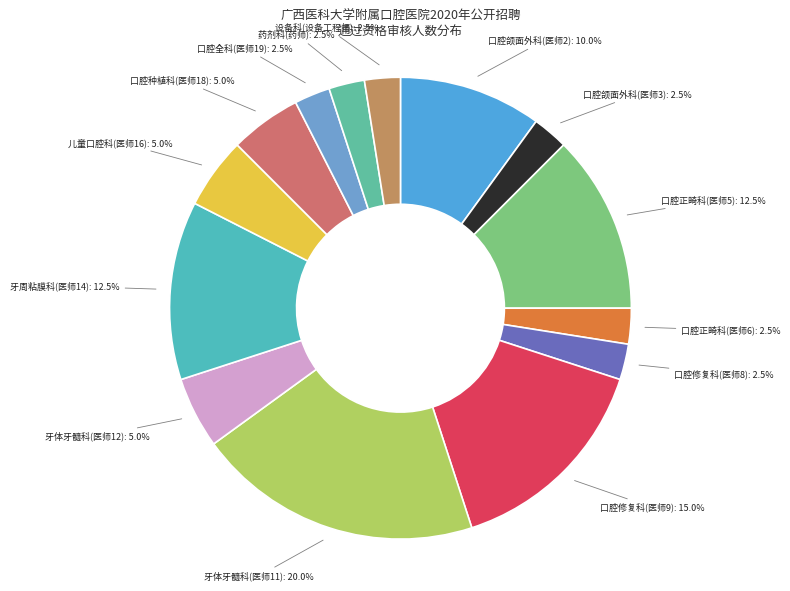

Do 牙体牙髓科(医师11) and 口腔正畸科(医师5) together represent more than half of the pie?

No